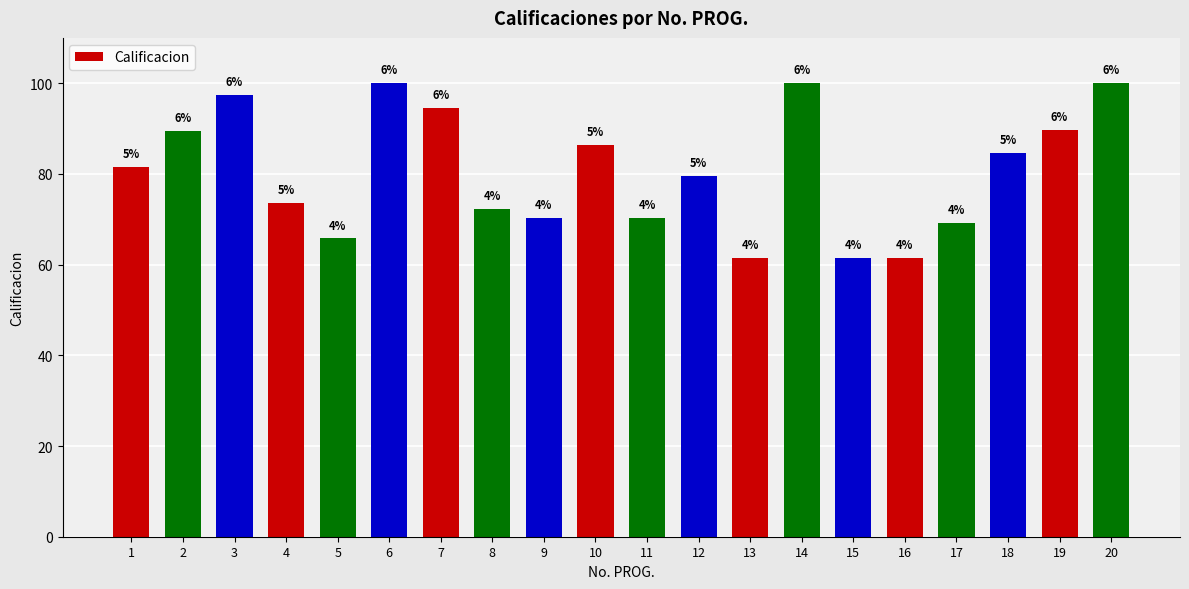

Are the bars horizontal?

No